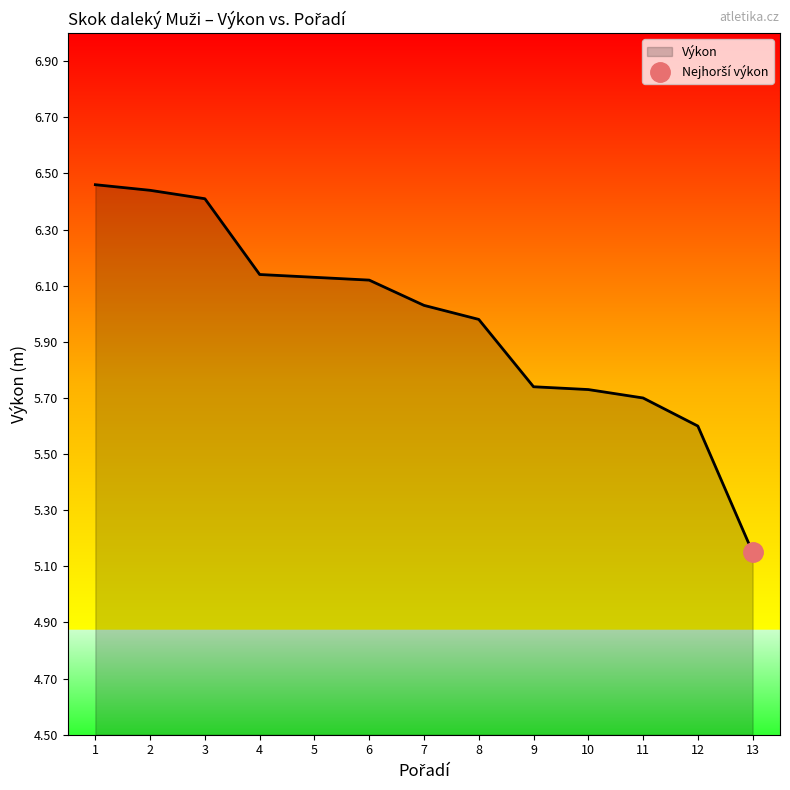

What is the maximum value shown in the chart?

6.5